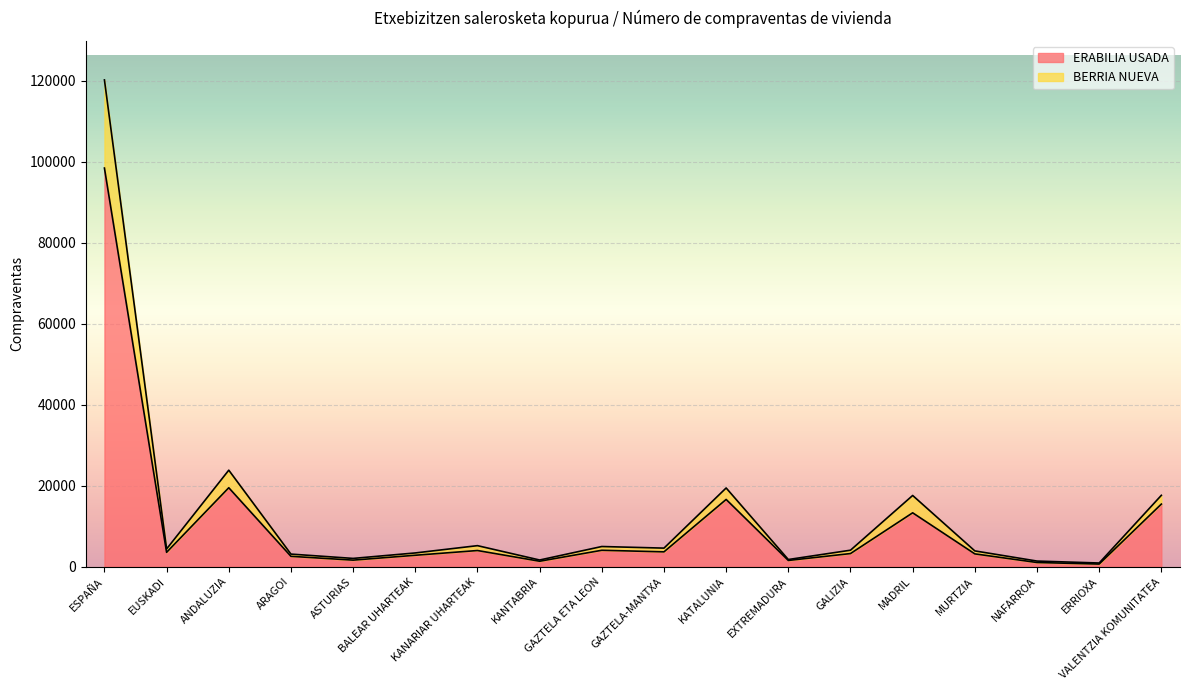

Does the chart display data point markers on the line(s)?

No